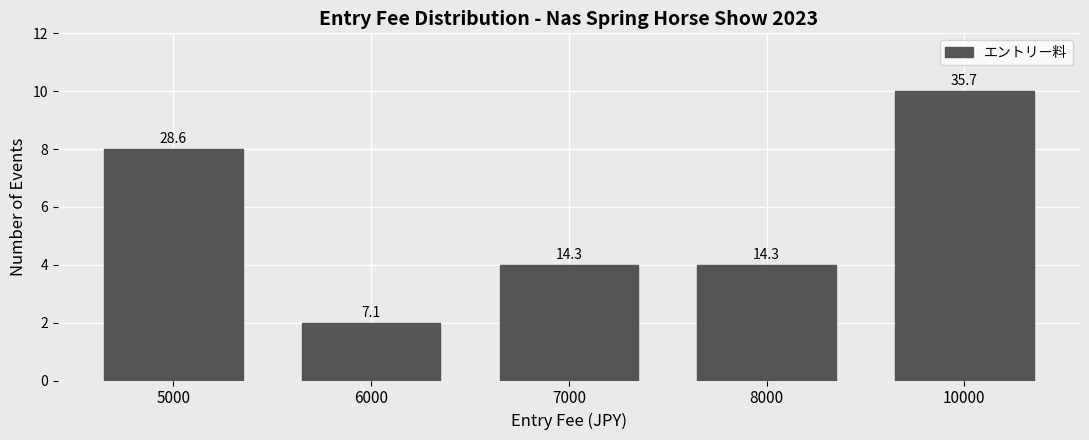

Does the chart contain any negative values?

No